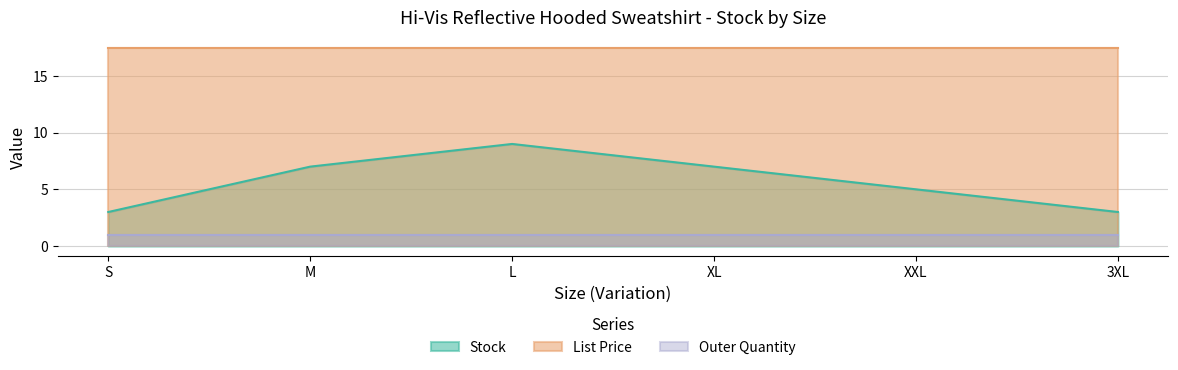

Which category has the lowest value across all series?

S